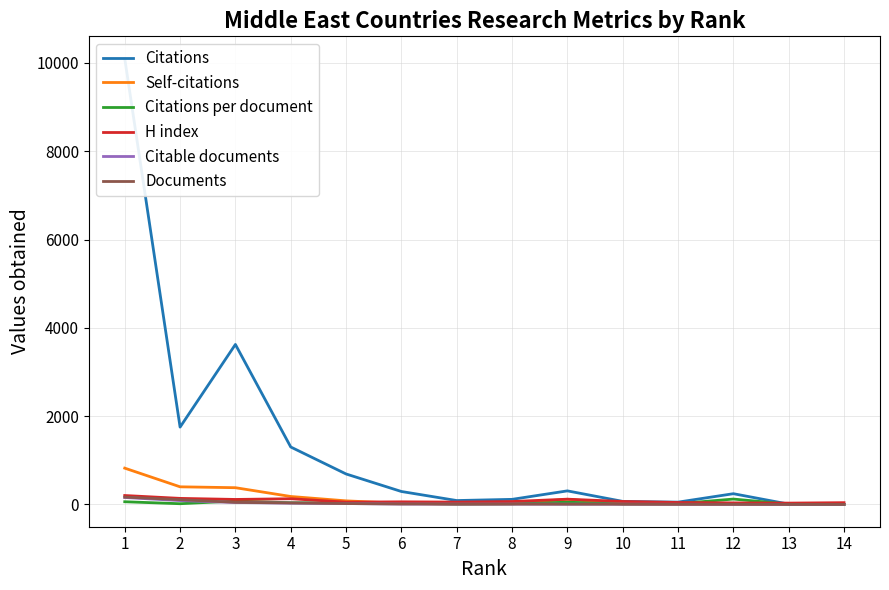

What value does the Citations per document series have at 9?

51.2